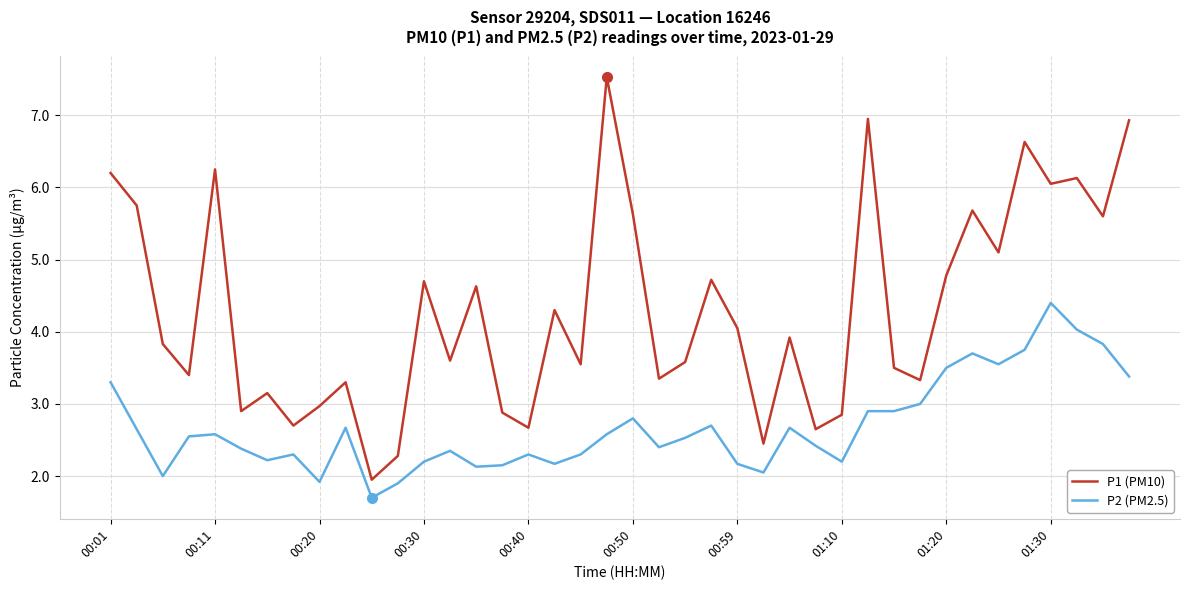

Which series has the largest total across all categories?

P1 (PM10)